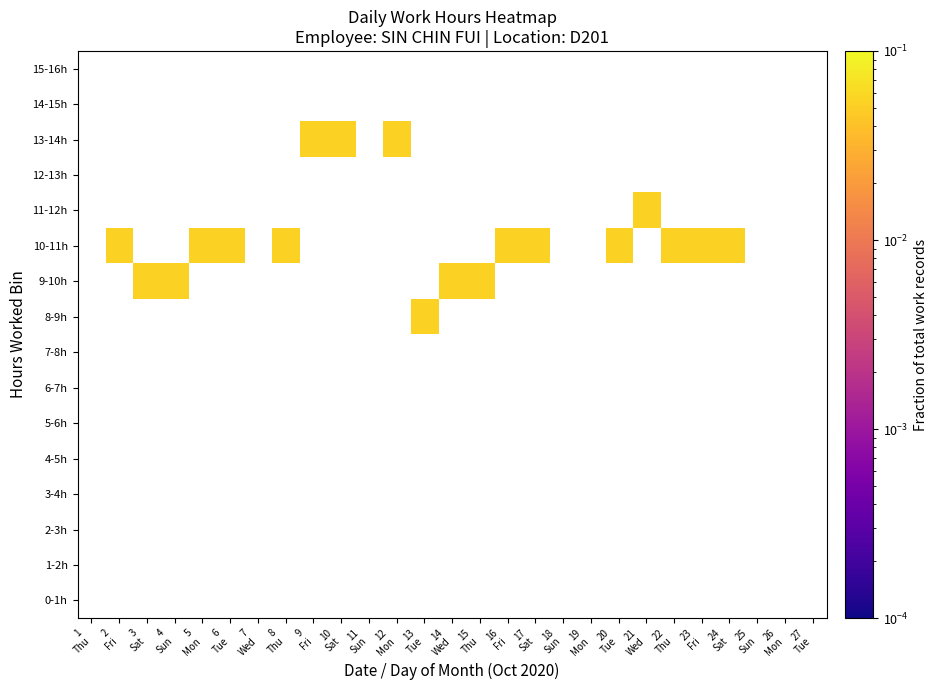

Between 9
Fri and 14
Wed, which is larger?

14
Wed